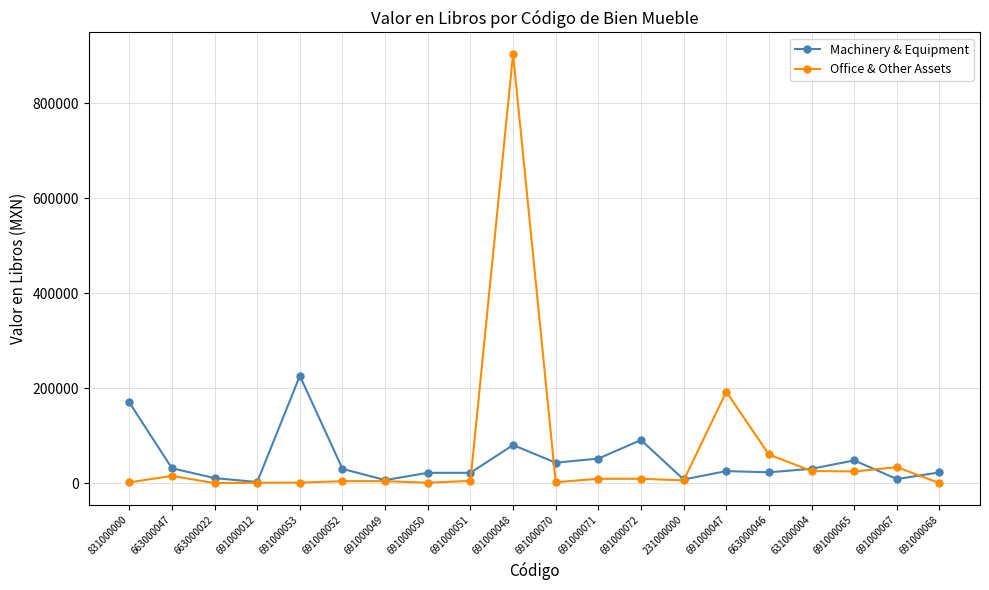

Which series has the largest range (max minus min)?

Office & Other Assets